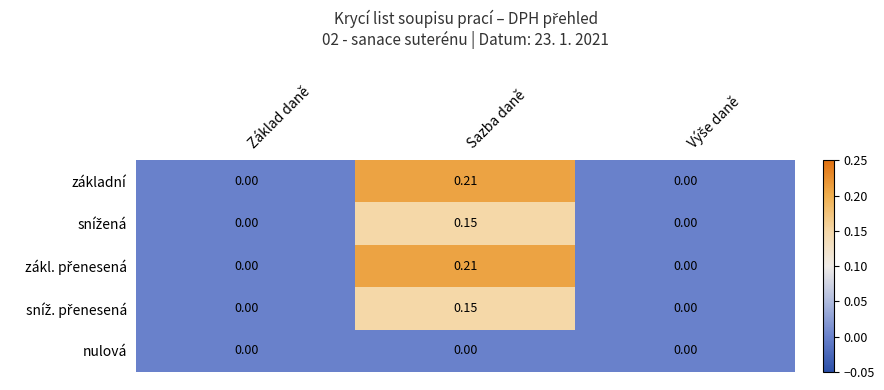

Which category has the highest value across all series?

Sazba daně